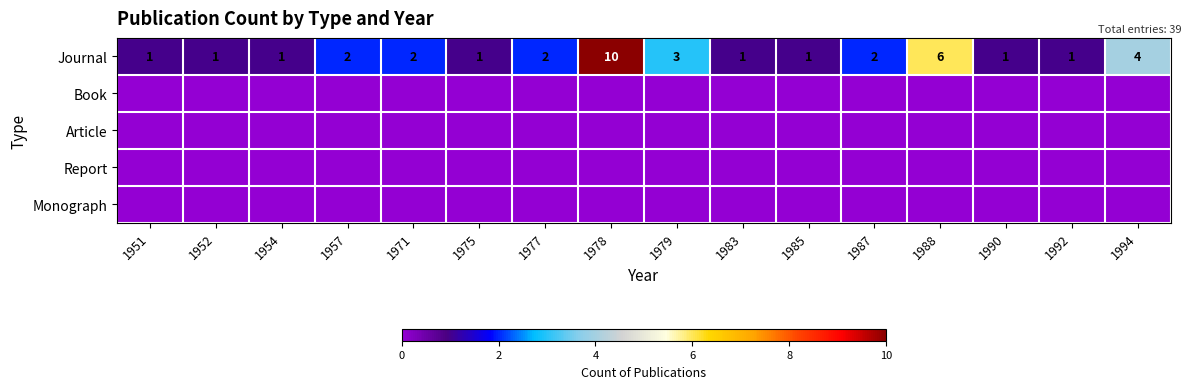

The value of Journal at 1990 is 1. True or false?

True